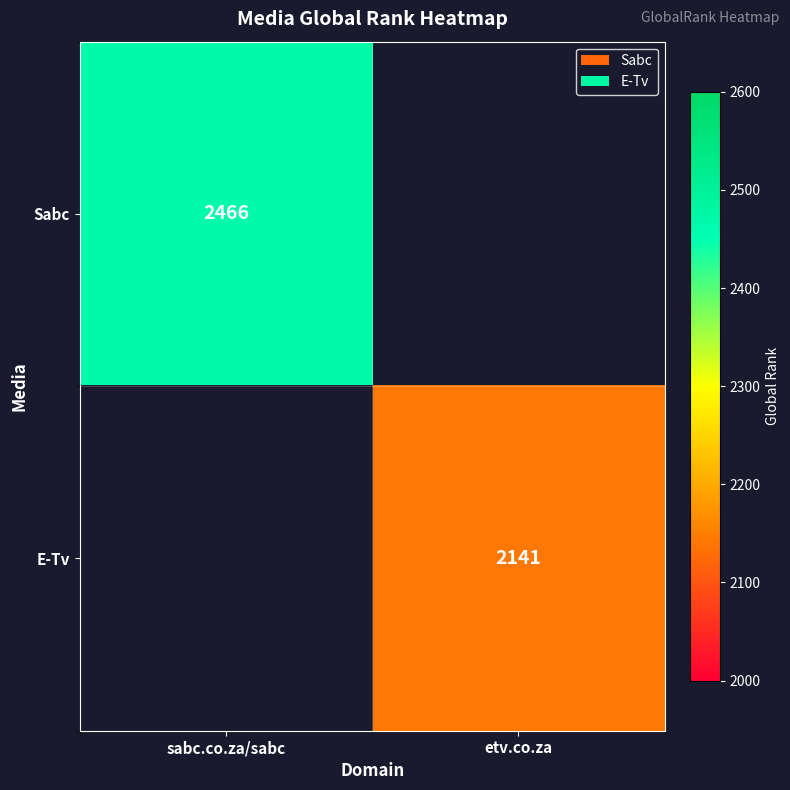

Is it true that E-Tv equals 3598 at etv.co.za?

False